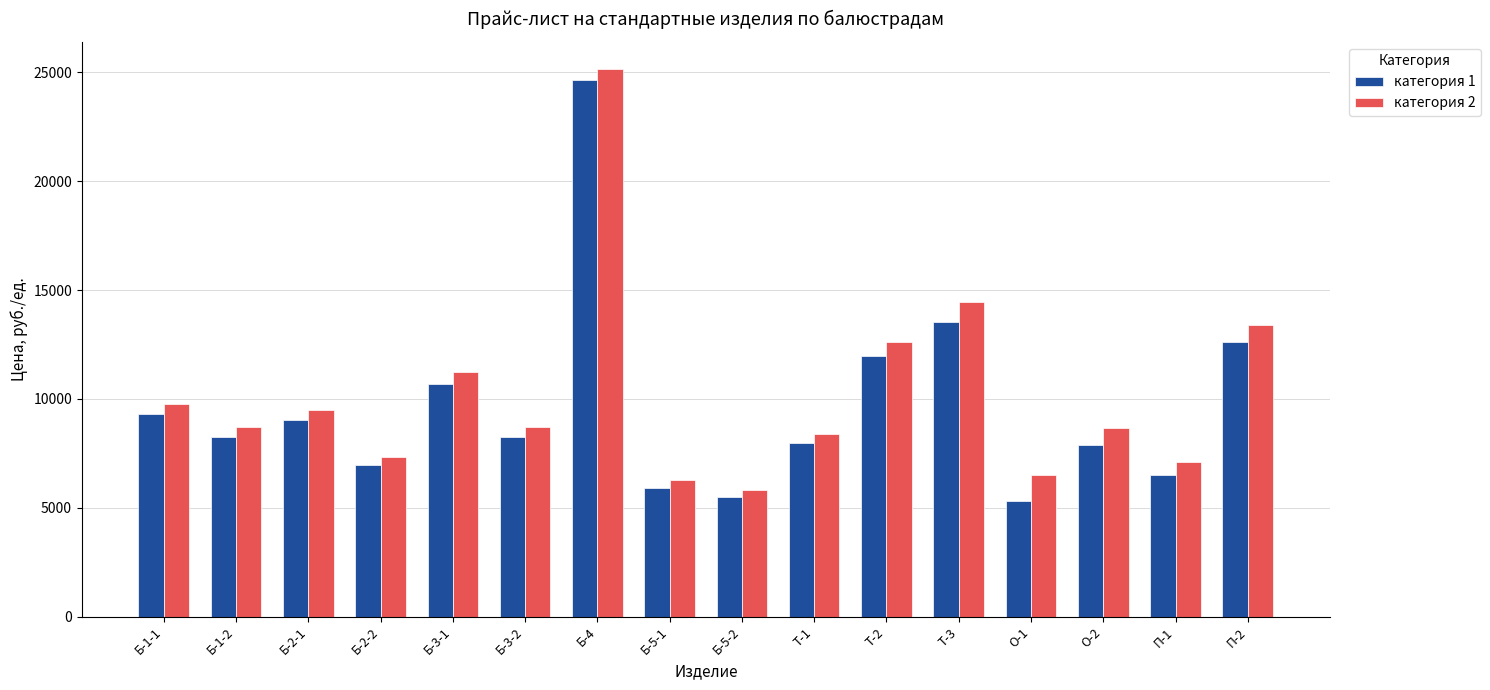

List the series in order of their overall mean, lowest first.

категория 1, категория 2